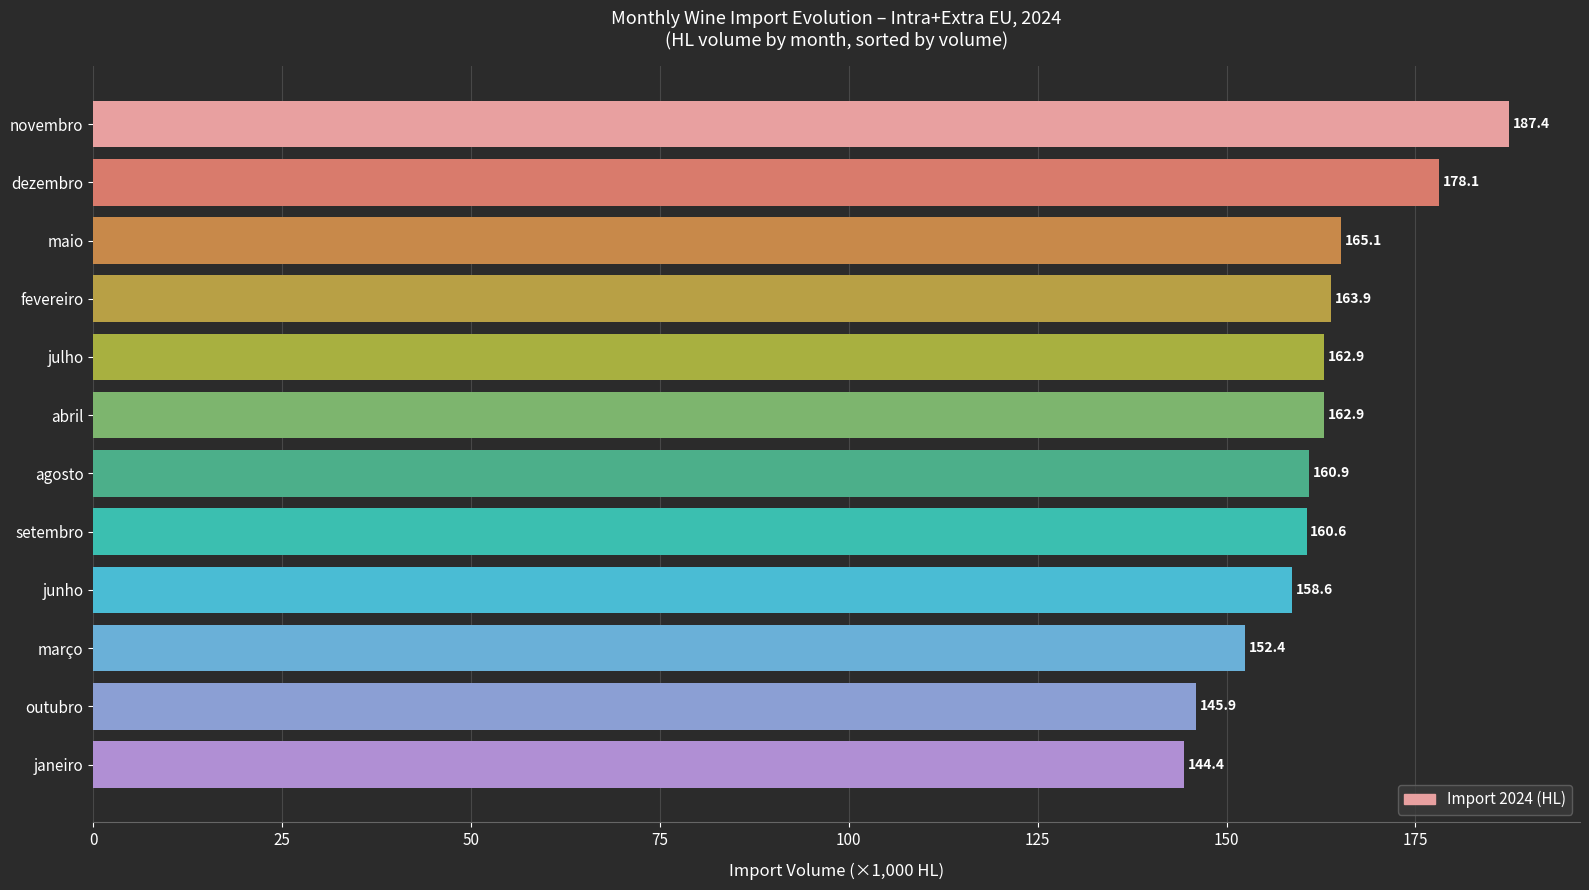

How many distinct data groups are displayed?

1